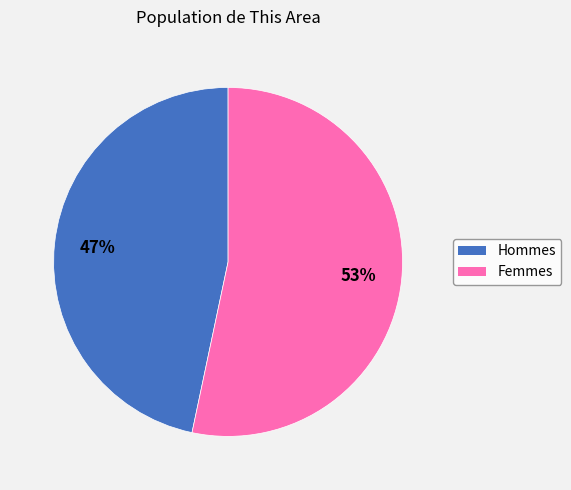

Rank the categories by value from highest to lowest.

Femmes, Hommes